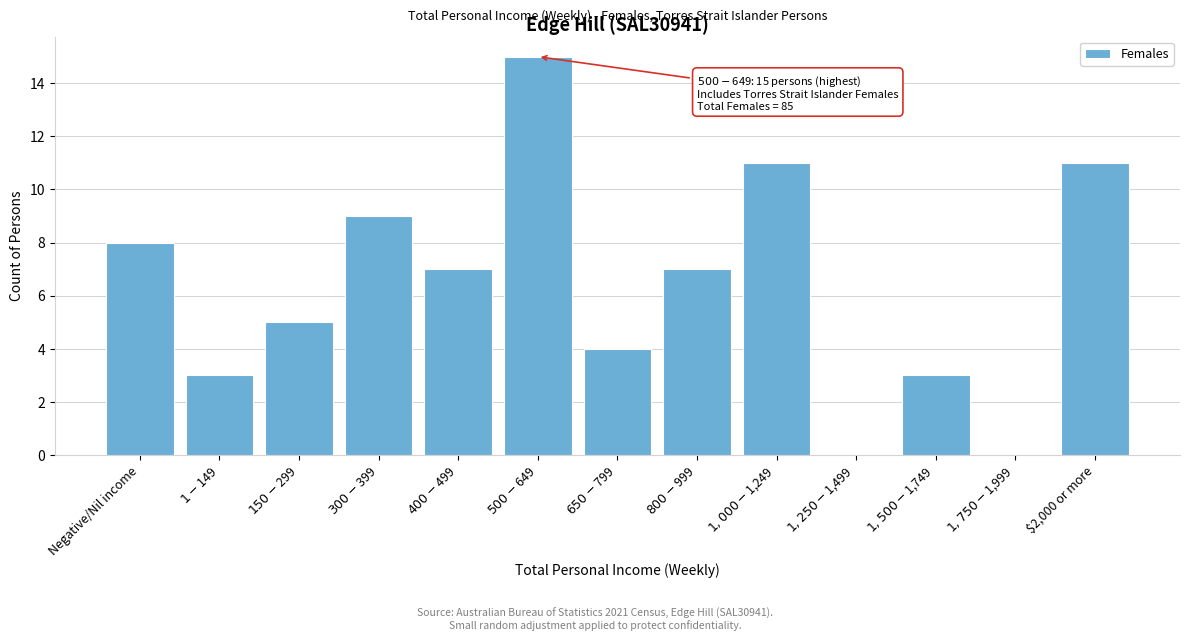

The value at $2,000 or more is 11. True or false?

True